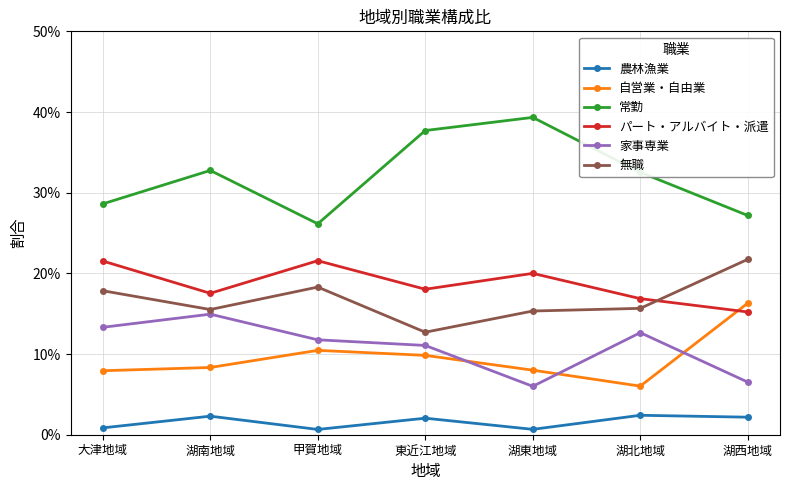

Is it true that 自営業・自由業 equals 0.1 at 湖北地域?

True